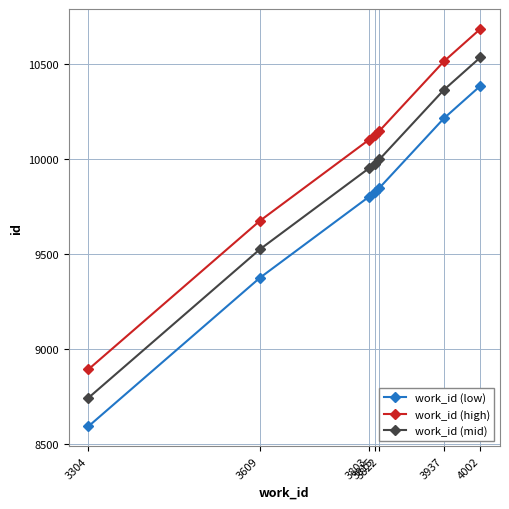

At 3822, list the series in order from smallest to largest.

work_id (low), work_id (mid), work_id (high)